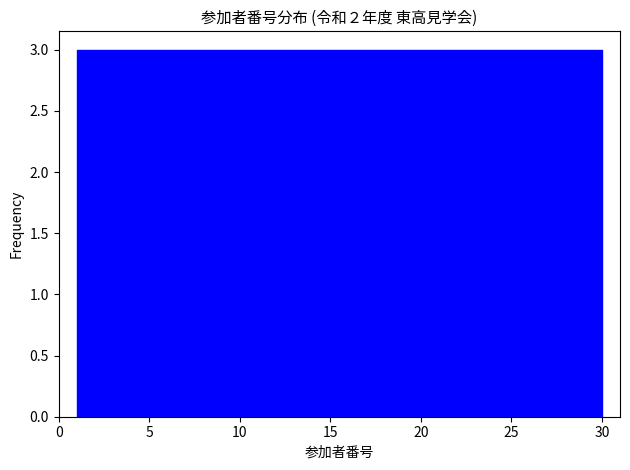

Reading left to right, transcribe this chart: for each bar, give the range it covers on the x-axis and its height. Neither the bar edges nor the heights are printed on the chart, so give them approximately, as read against the axes.

1.0 to 3.9: 3
3.9 to 6.8: 3
6.8 to 9.7: 3
9.7 to 12.6: 3
12.6 to 15.5: 3
15.5 to 18.4: 3
18.4 to 21.3: 3
21.3 to 24.2: 3
24.2 to 27.1: 3
27.1 to 30.0: 3